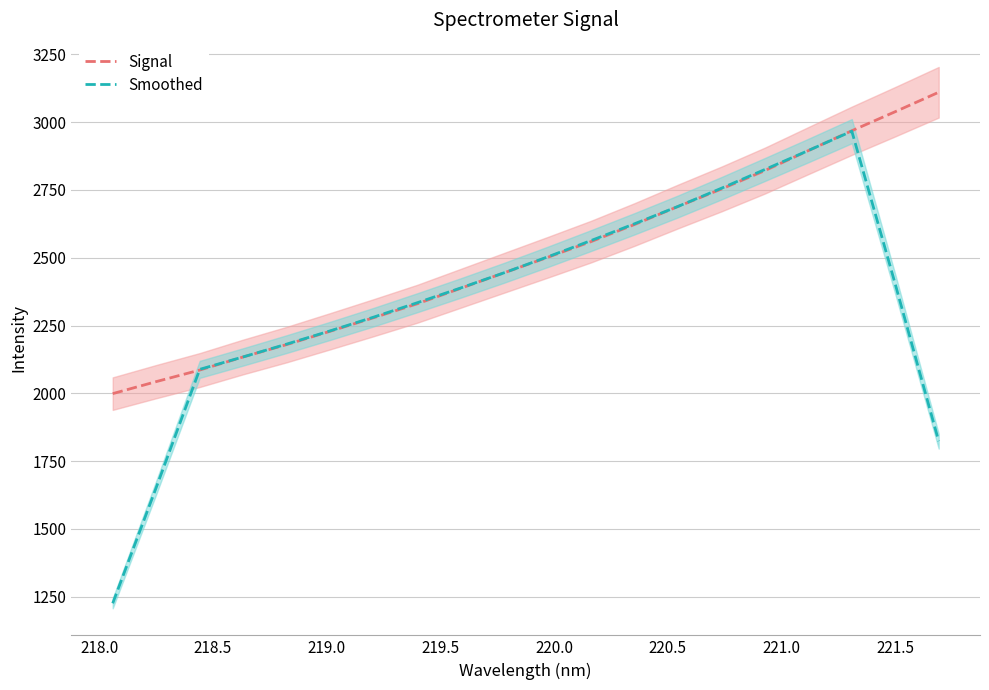

What are all the series names shown in the legend?

Signal, Smoothed